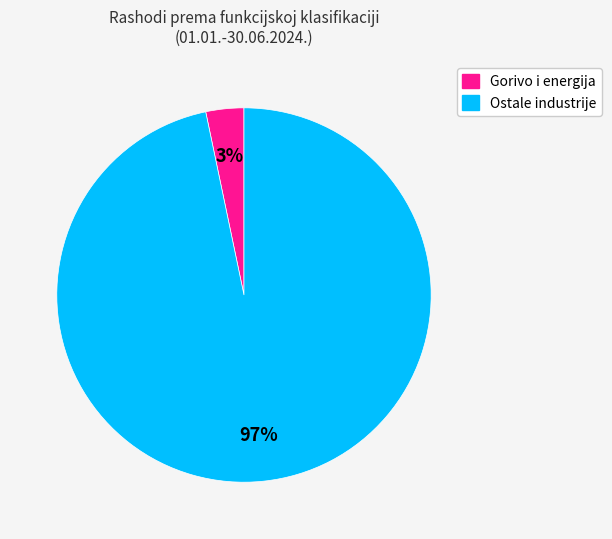

Do Gorivo i energija and Ostale industrije together represent more than half of the pie?

Yes